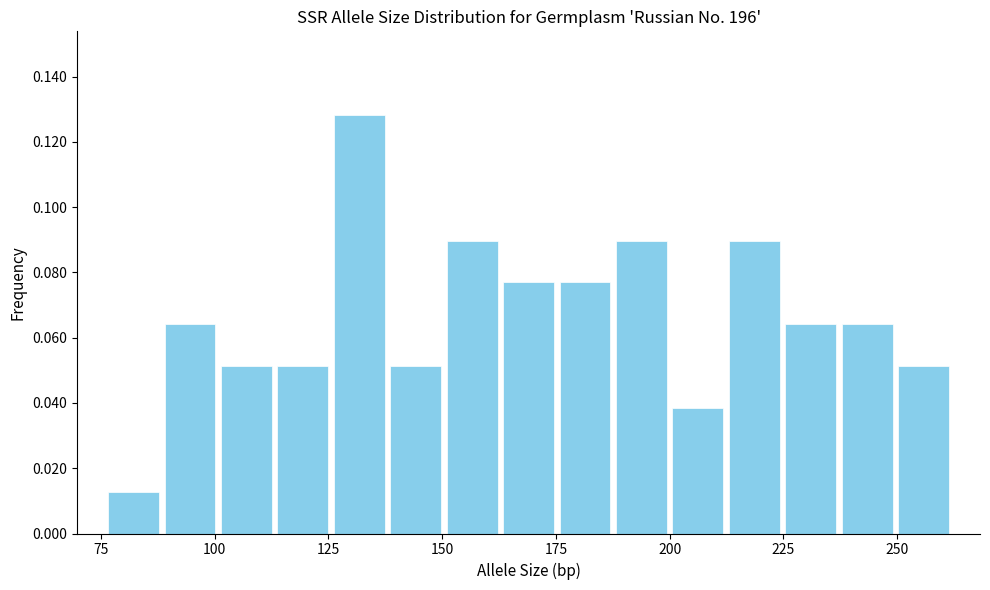

Around what value on the x-axis is the tallest bar? Give the approximate position of its centre, as read against the axis.

130